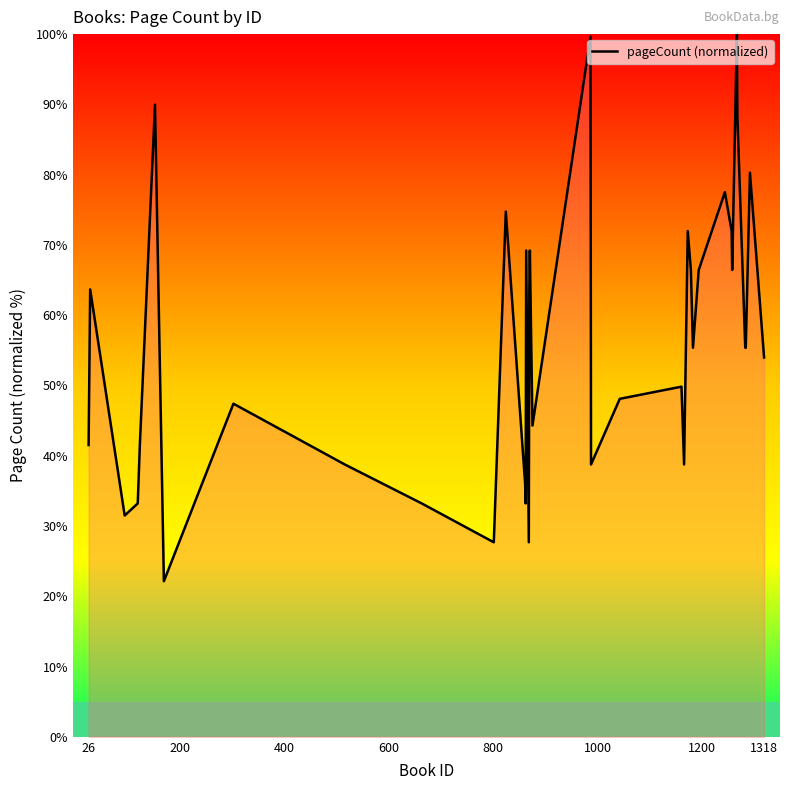

What is the minimum value shown in the chart?

22.1